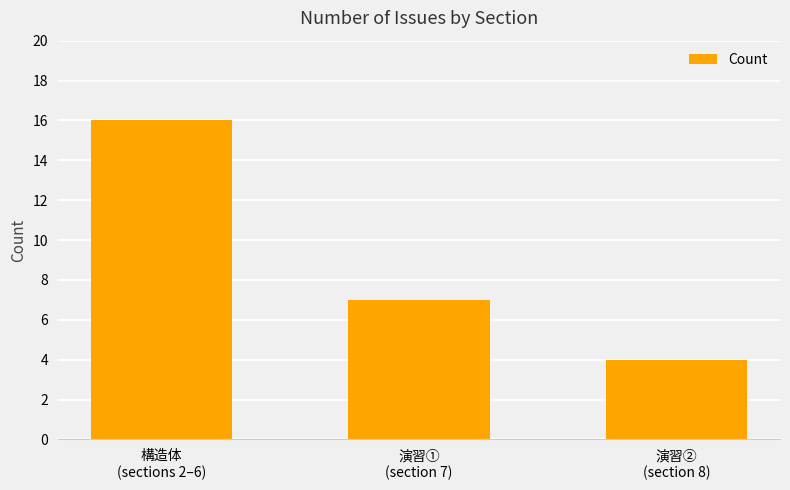

List the labels in order of value, smallest first.

演習②
(section 8), 演習①
(section 7), 構造体
(sections 2–6)